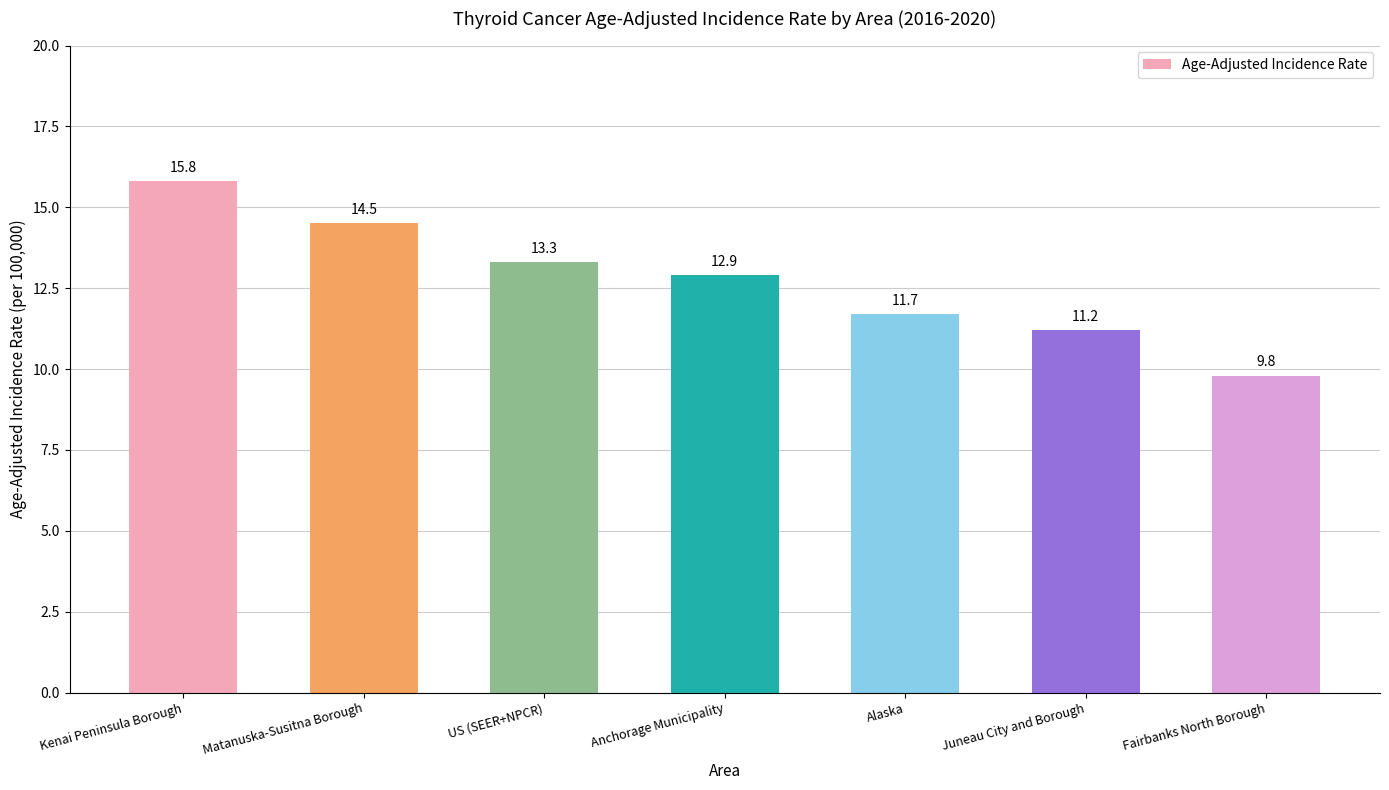

Is it true that the value at US (SEER+NPCR) is 22.6?

False